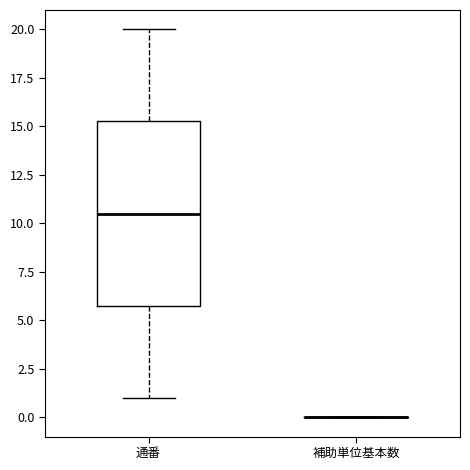

Where is the lower edge of the box for 通番 on the y-axis? The values are not printed on the chart, so give them approximately, as read against the axis.

6.0